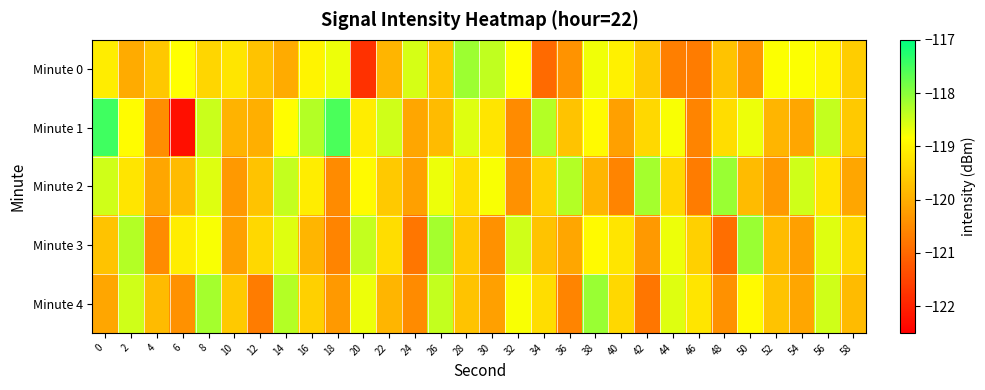

Which has a higher value, 22 or 44?

22